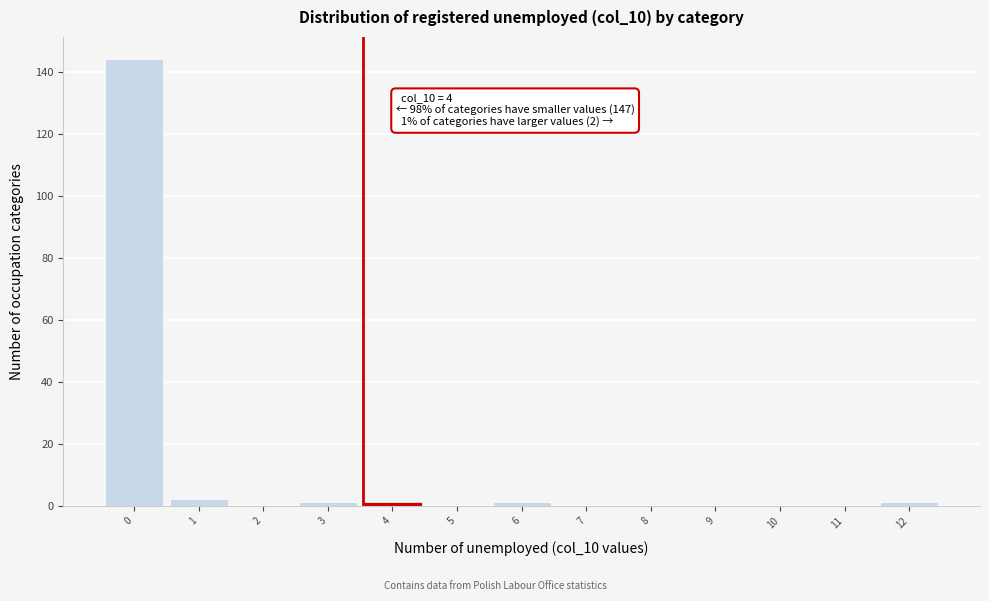

Reading right to left, what are all the values shown in this chart?

12=1	11=0	10=0	9=0	8=0	7=0	6=1	5=0	4=1	3=1	2=0	1=2	0=144